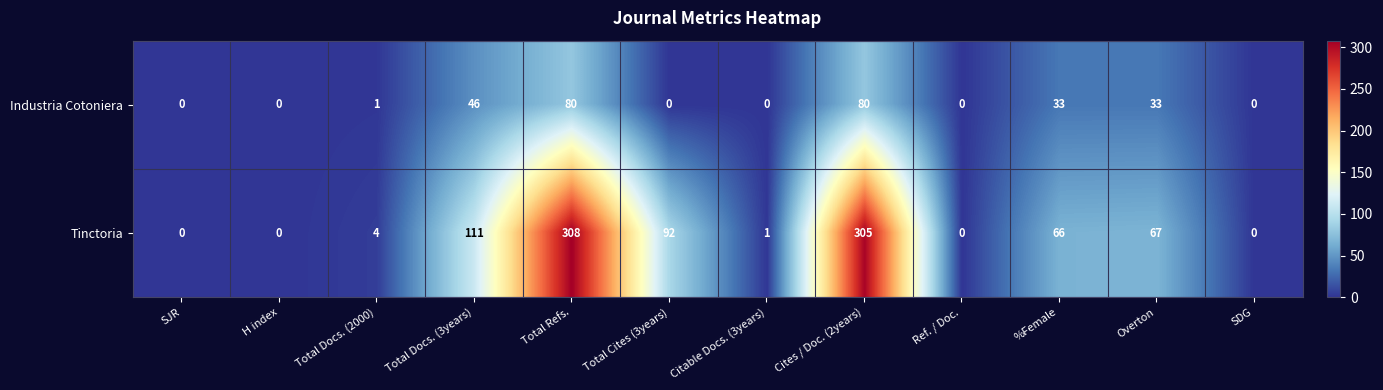

Rank the series by their average value, from lowest to highest.

Industria Cotoniera, Tinctoria